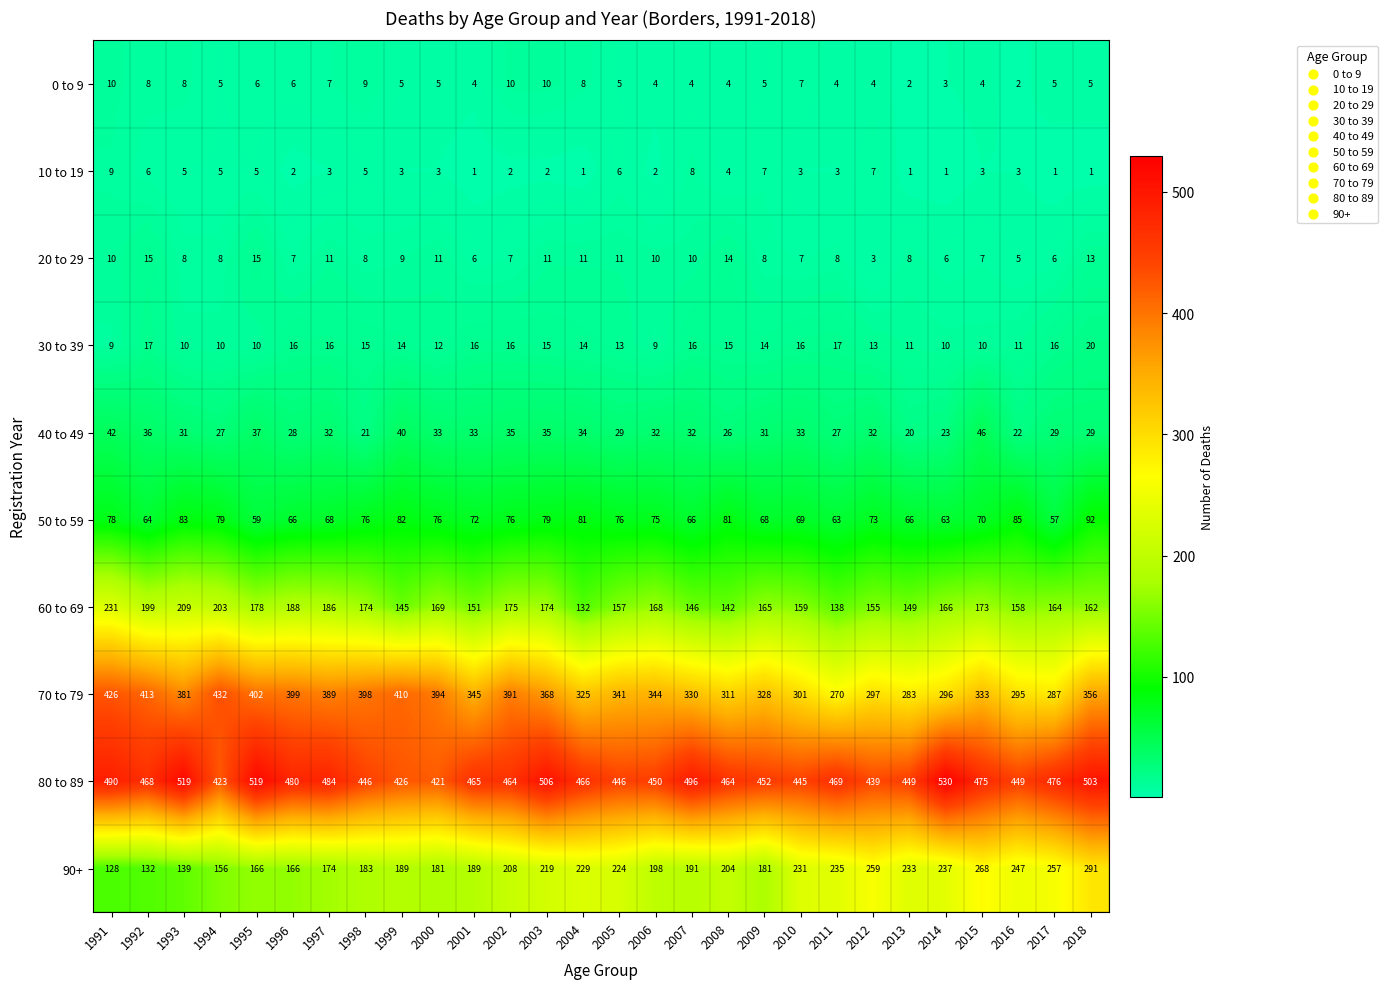

Which series has the largest total across all categories?

80 to 89